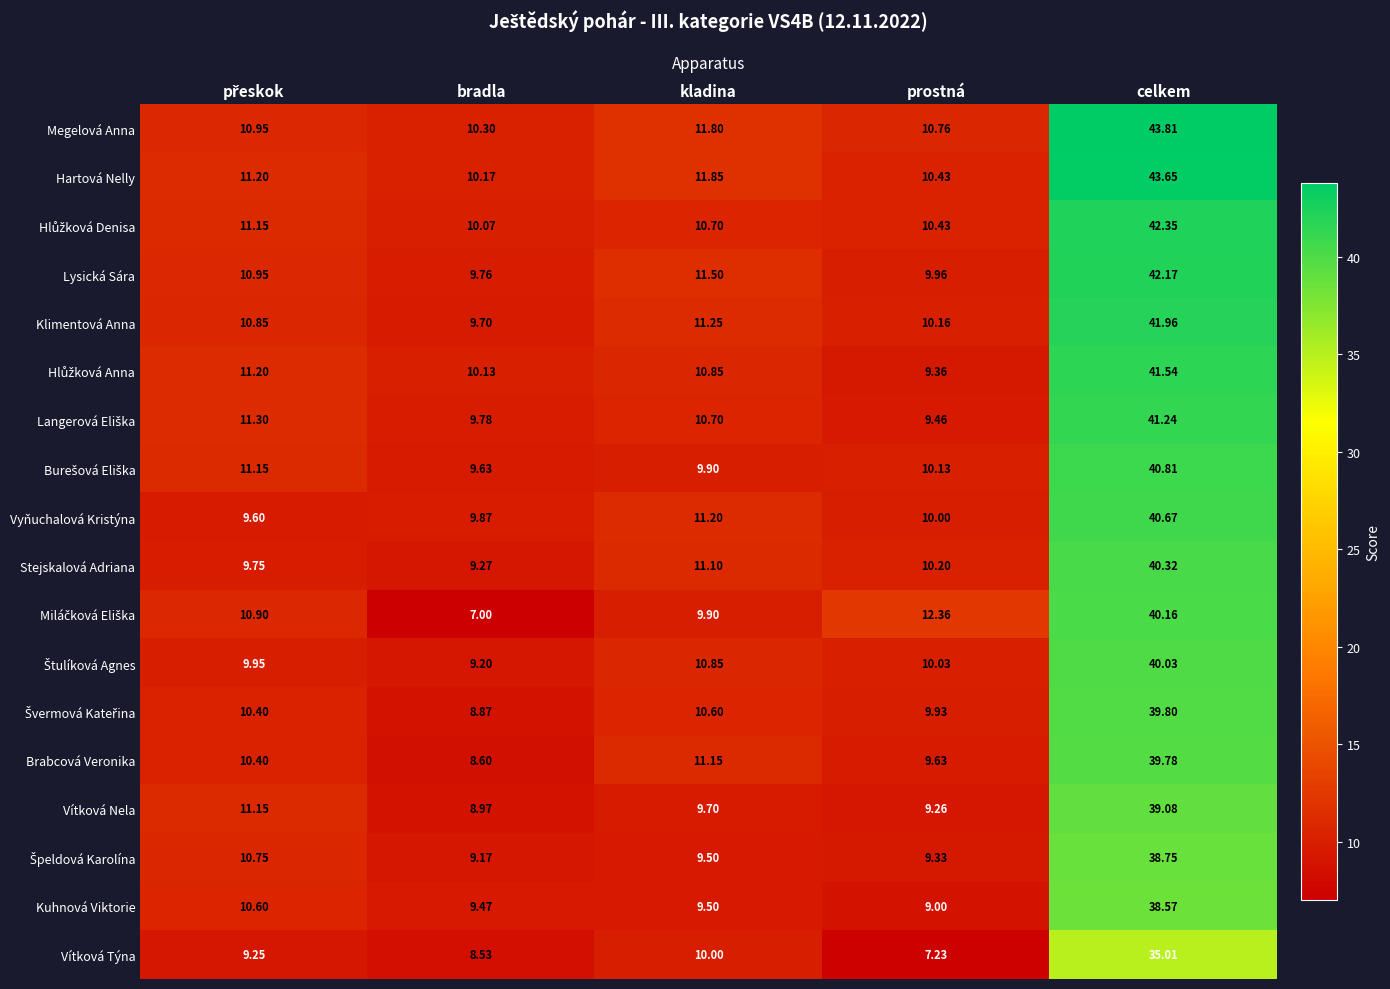

Where is Stejskalová Adriana nearest to the value 24?

kladina